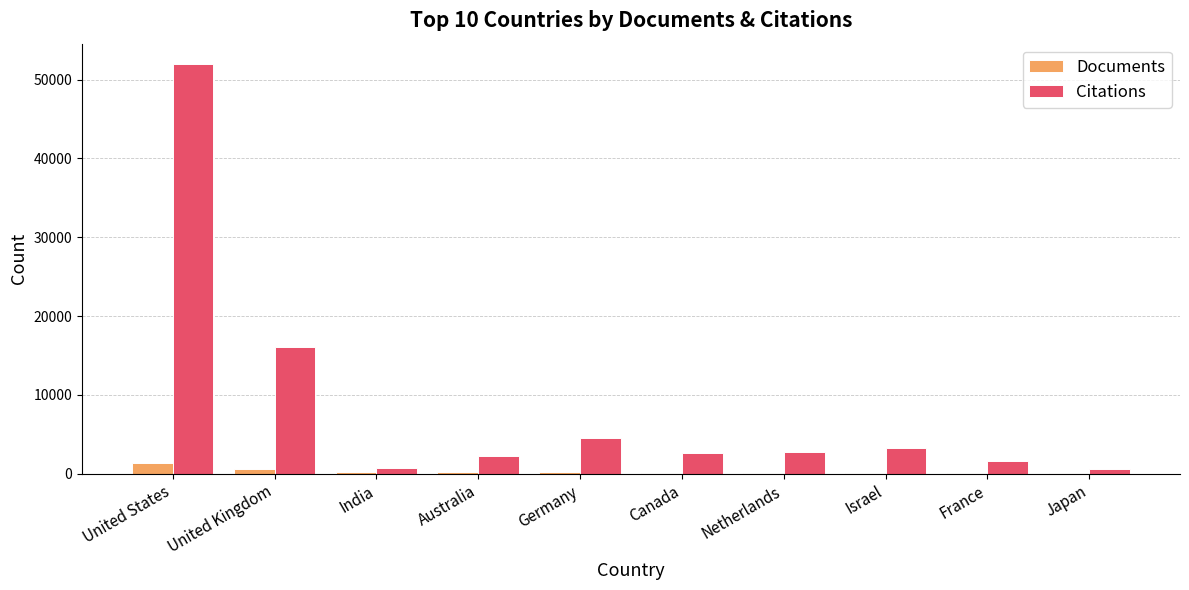

At which category is the sum across all series the highest?

United States